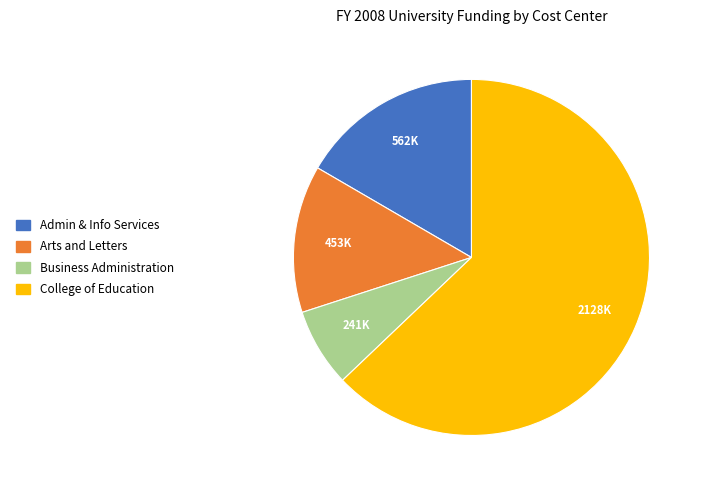

How many slices are in this pie chart?

4